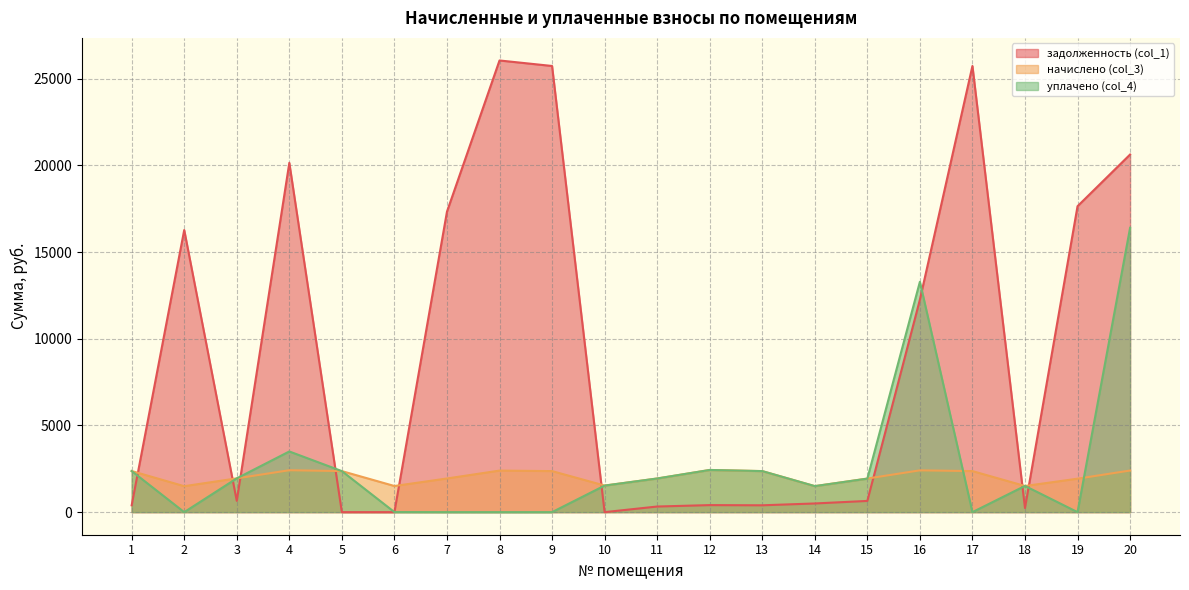

How many interior local peaks does the начислено (col_3) series have?

4